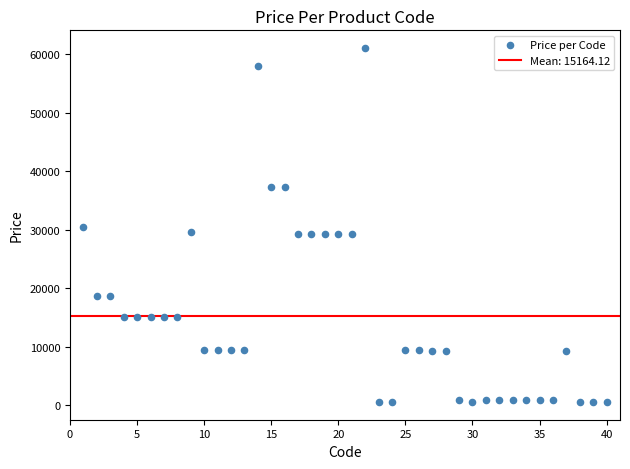

What is the range of Y values (max minus min)?

60476.9